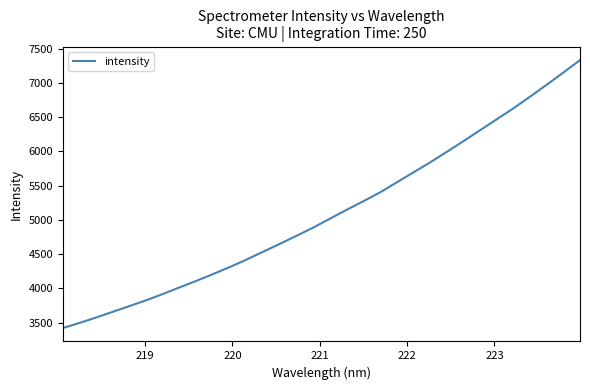

What is the difference between the maximum and minimum values?

3908.5